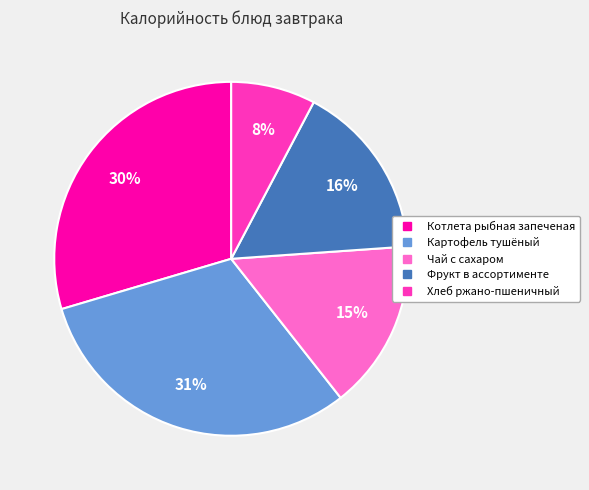

Which has a higher value, Картофель тушёный or Котлета рыбная запеченая?

Картофель тушёный